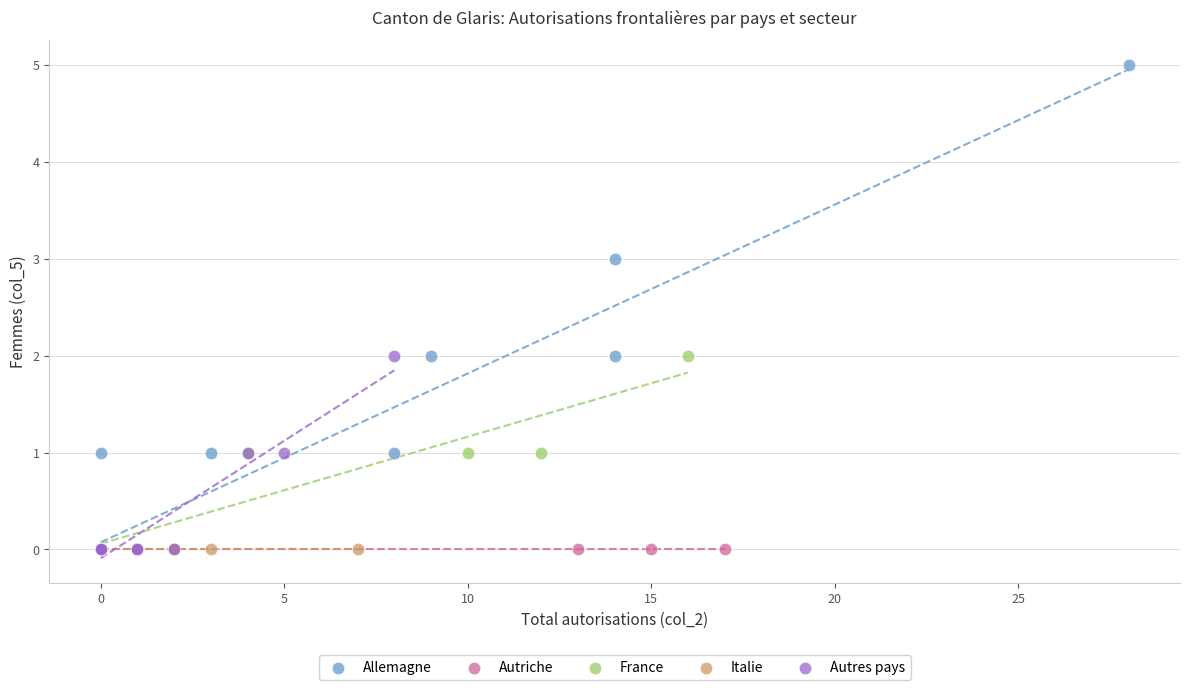

Which series reaches the maximum Y coordinate?

Allemagne